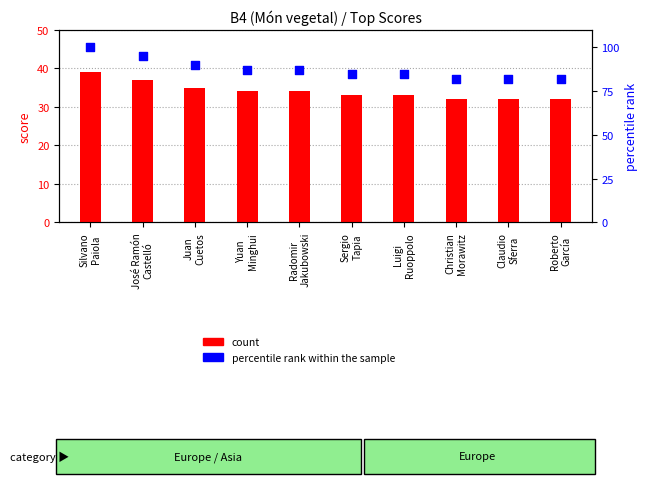

Is the value of count at Juan
Cuetos greater than the value of percentile rank within the sample at Juan
Cuetos?

No